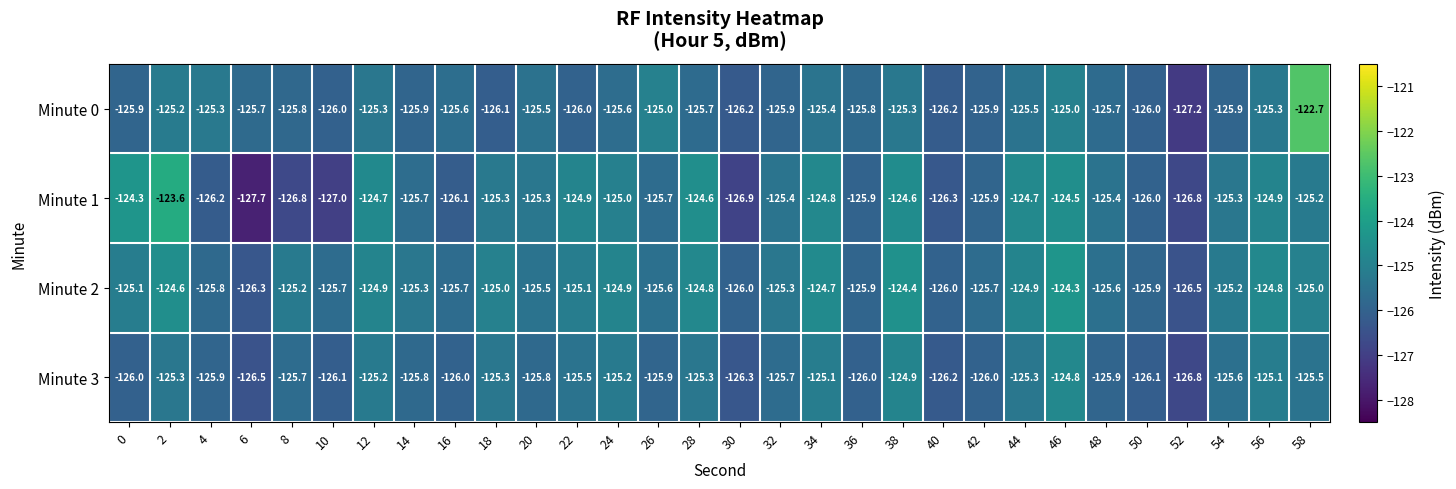

What is the difference between the Minute 2 values at 8 and 28?

0.4